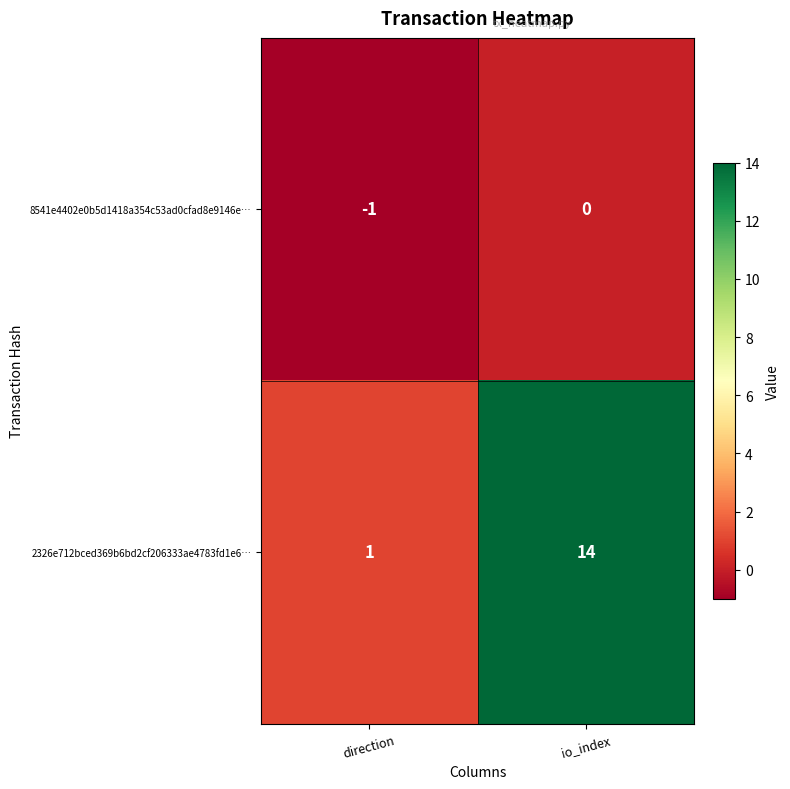

Which series has the largest range (max minus min)?

2326e712bced369b6bd2cf206333ae4783fd1e6…